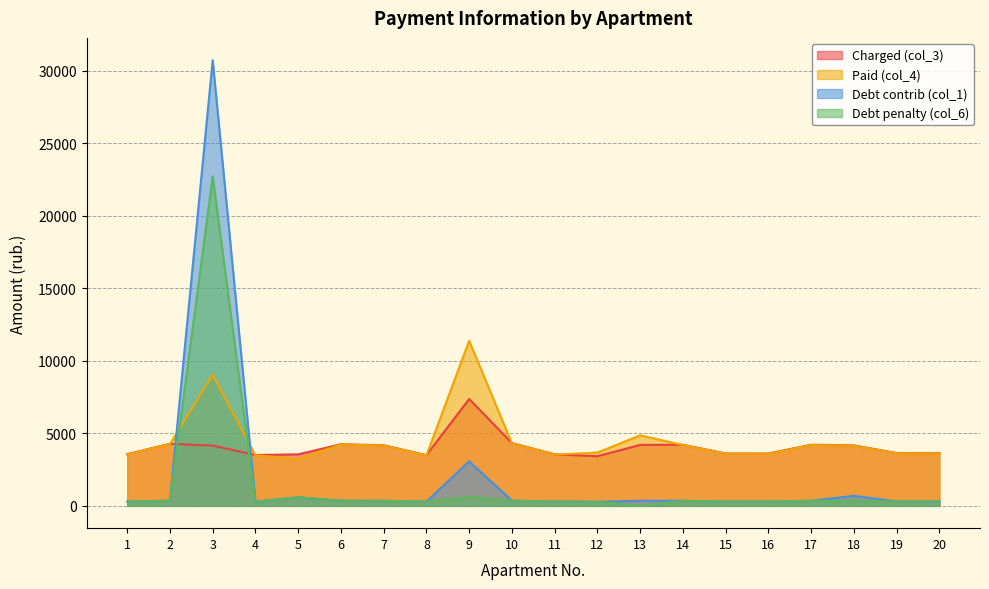

Which has a higher value, 18 or 1?

18